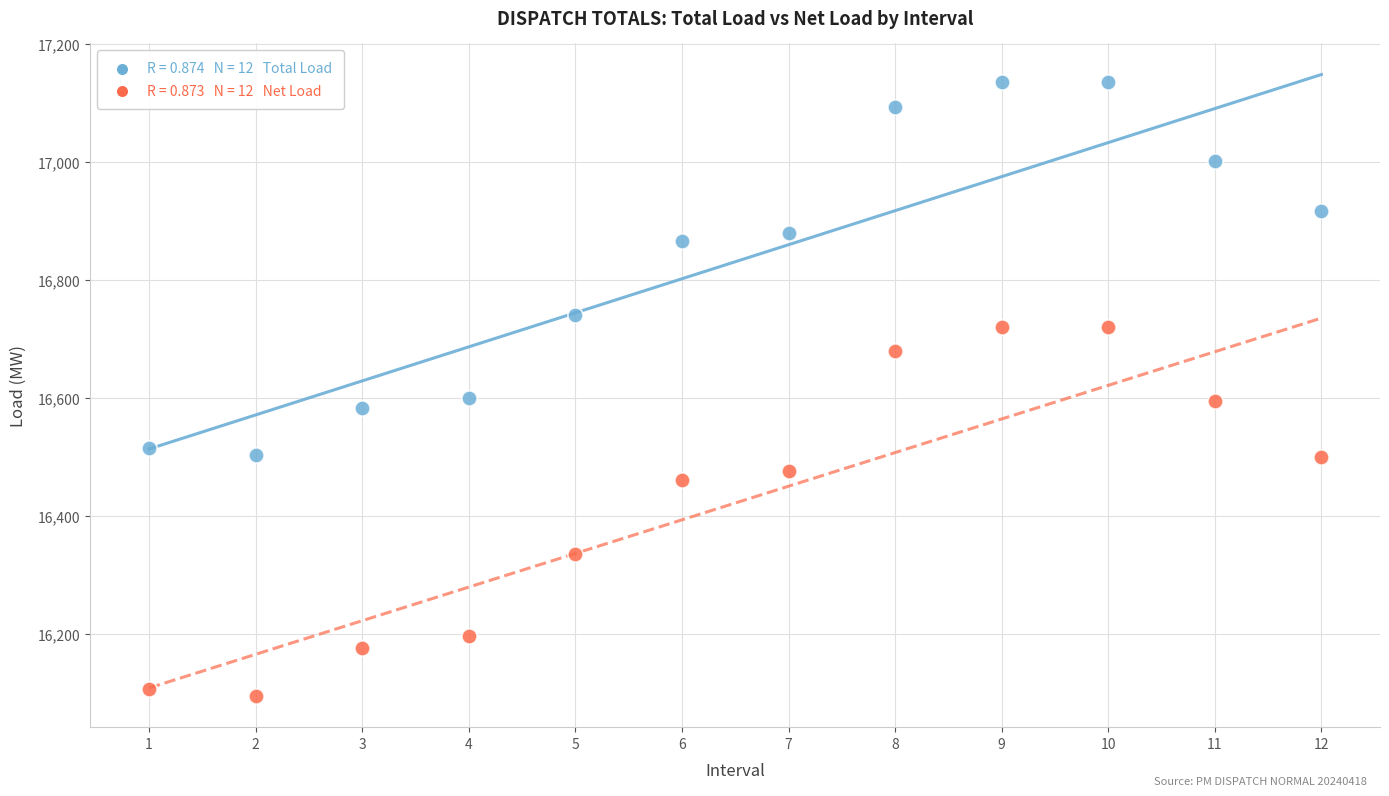

Across all data points, what is the range of X values (max minus min)?

11.0